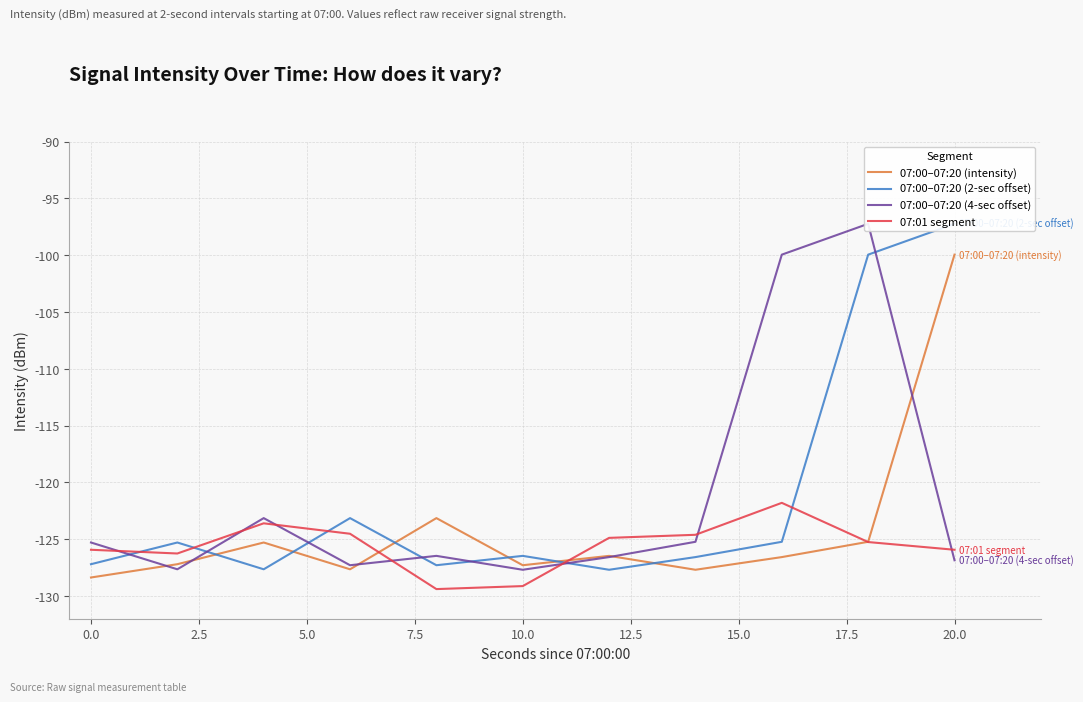

True or false: 07:00–07:20 (2-sec offset) has more than 2 interior local peaks.

True